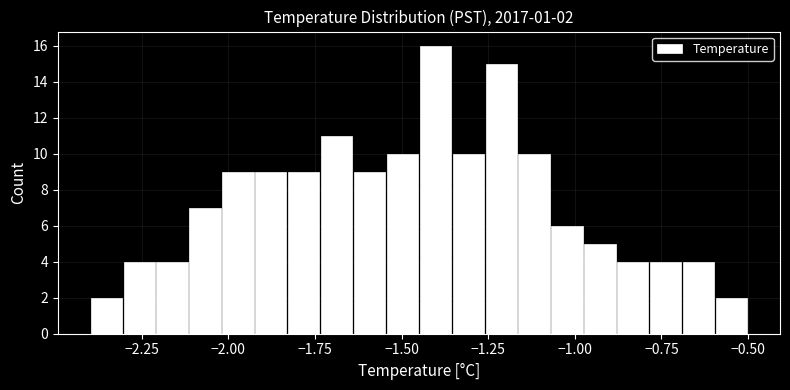

Around what value on the x-axis is the tallest bar? Give the approximate position of its centre, as read against the axis.

-1.40